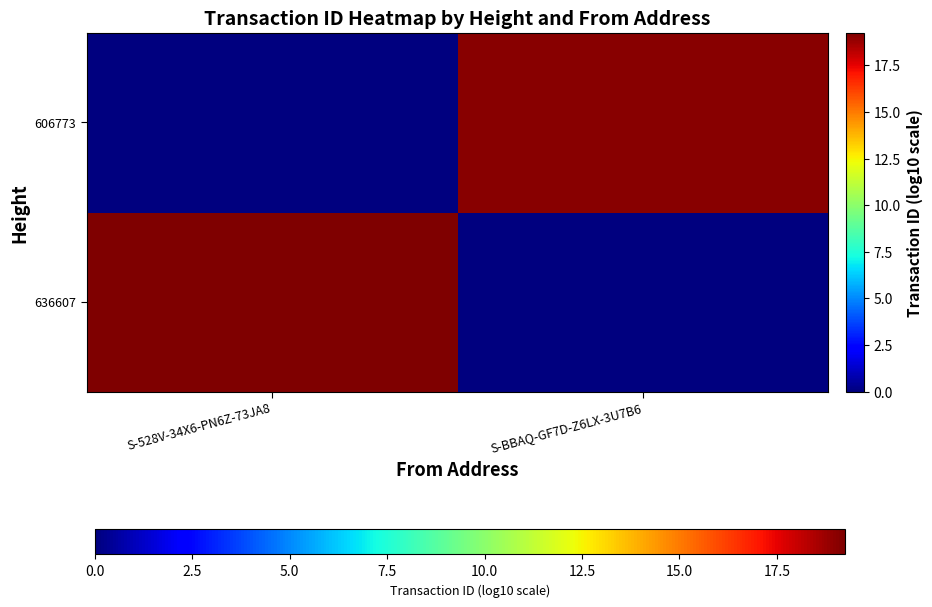

Count the number of categories in the chart.

2